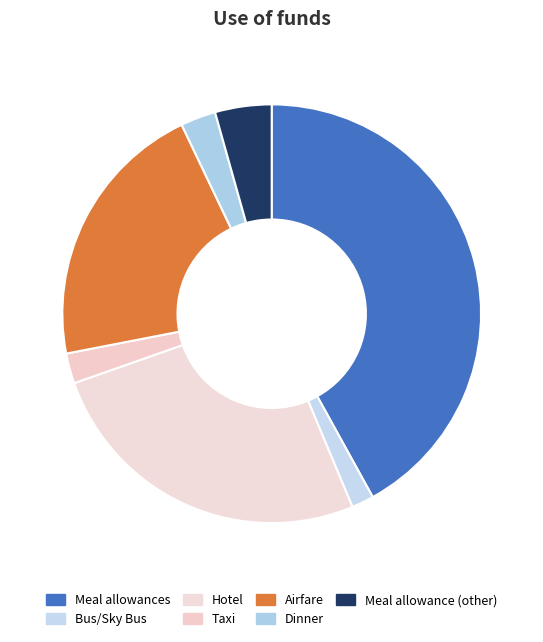

The Dinner slice represents 3% of the pie. True or false?

True